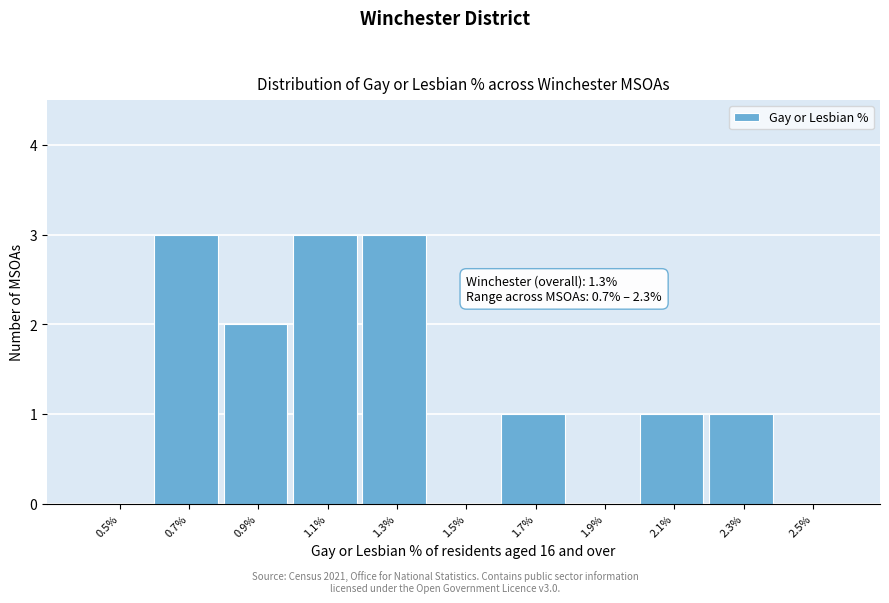

Reading right to left, what are all the values shown in this chart?

2.5%=0	2.3%=1	2.1%=1	1.9%=0	1.7%=1	1.5%=0	1.3%=3	1.1%=3	0.9%=2	0.7%=3	0.5%=0